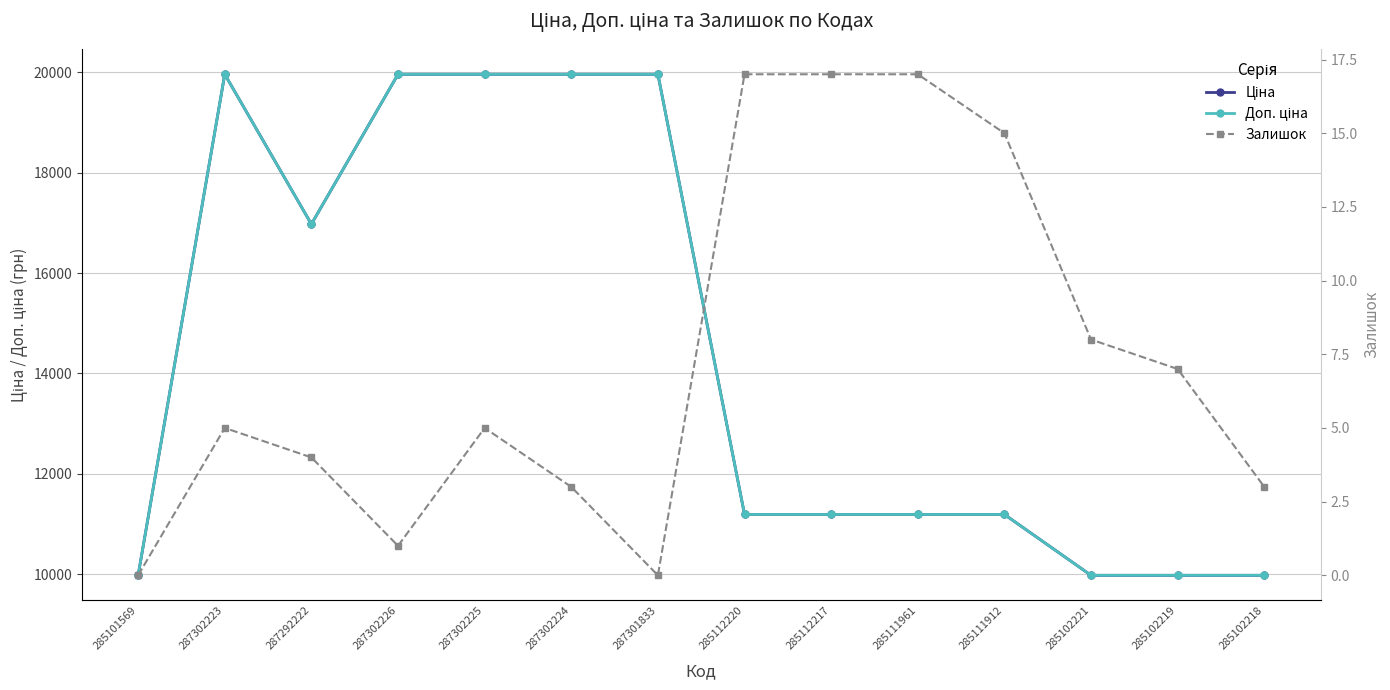

In Доп. ціна, how many points are higher than both neighbors (excluding endpoints)?

1